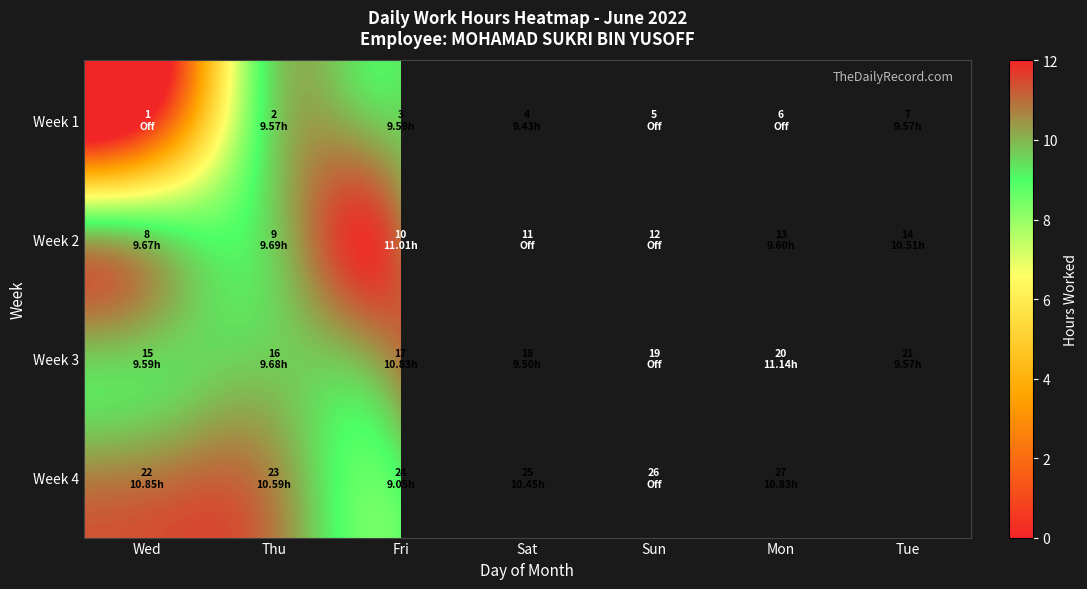

The Week 1 series shows 9.6 at Tue. True or false?

True